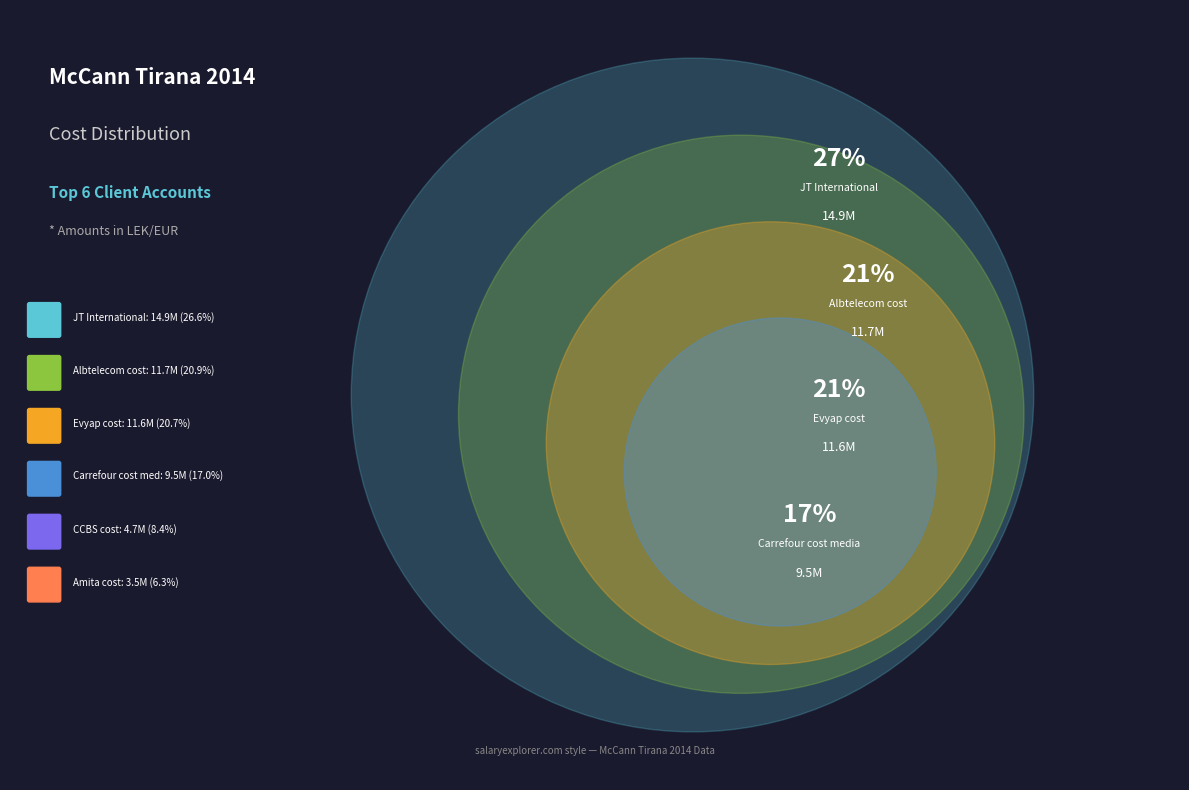

Which category has the smallest portion of the pie?

Amita cost